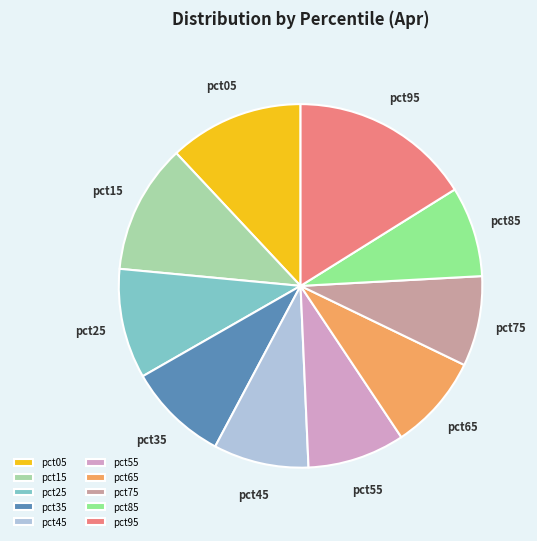

Is the sum of pct65 and pct45 greater than half?

No